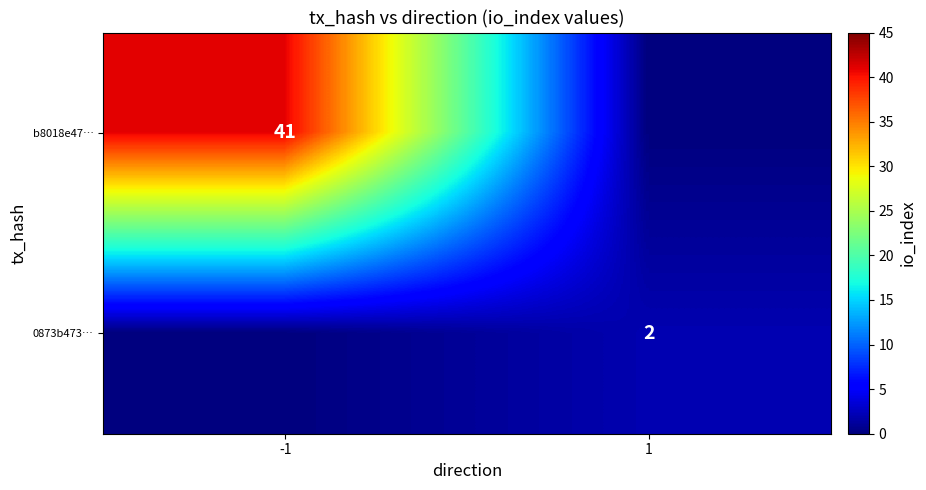

The b8018e47… series shows 41 at -1. True or false?

True